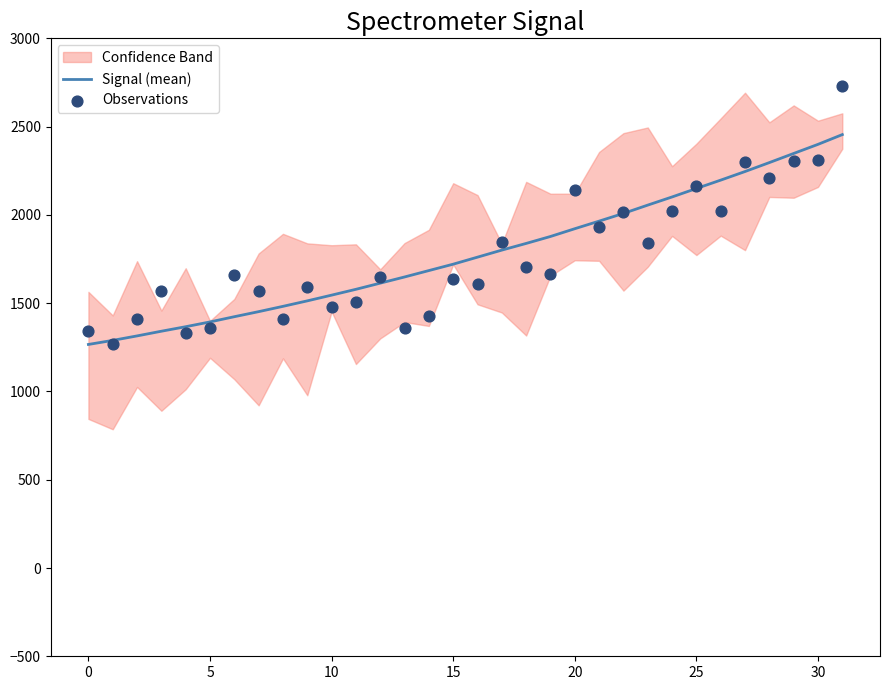

What is the total value across all series at 13?

3009.8